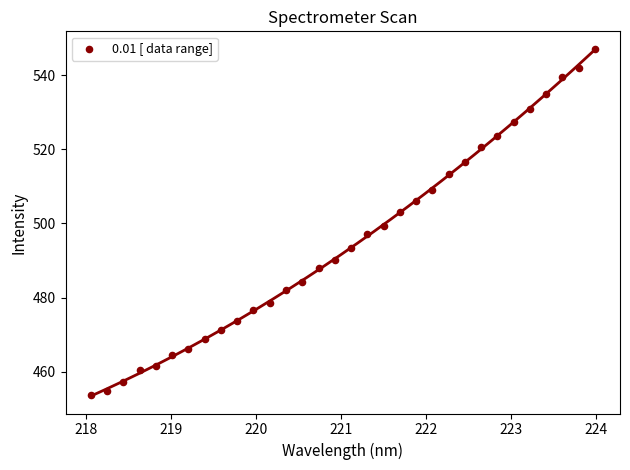

What is the range of Y values (max minus min)?

93.5